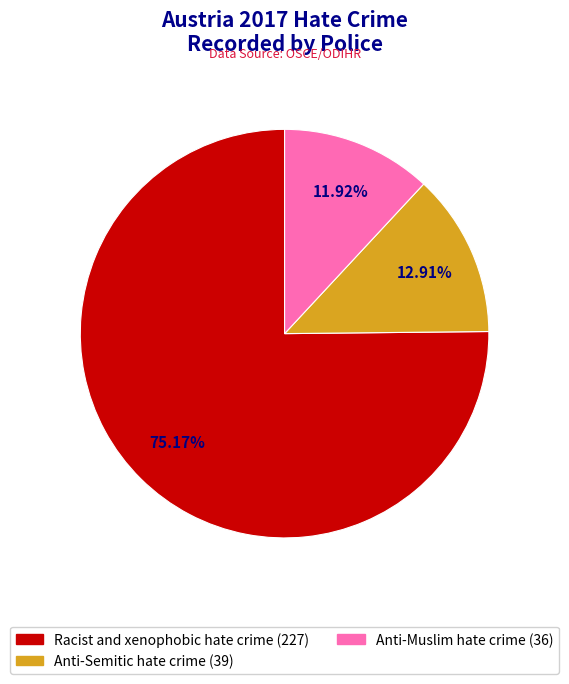

True or false: Anti-Semitic hate crime accounts for 2% of the total.

False